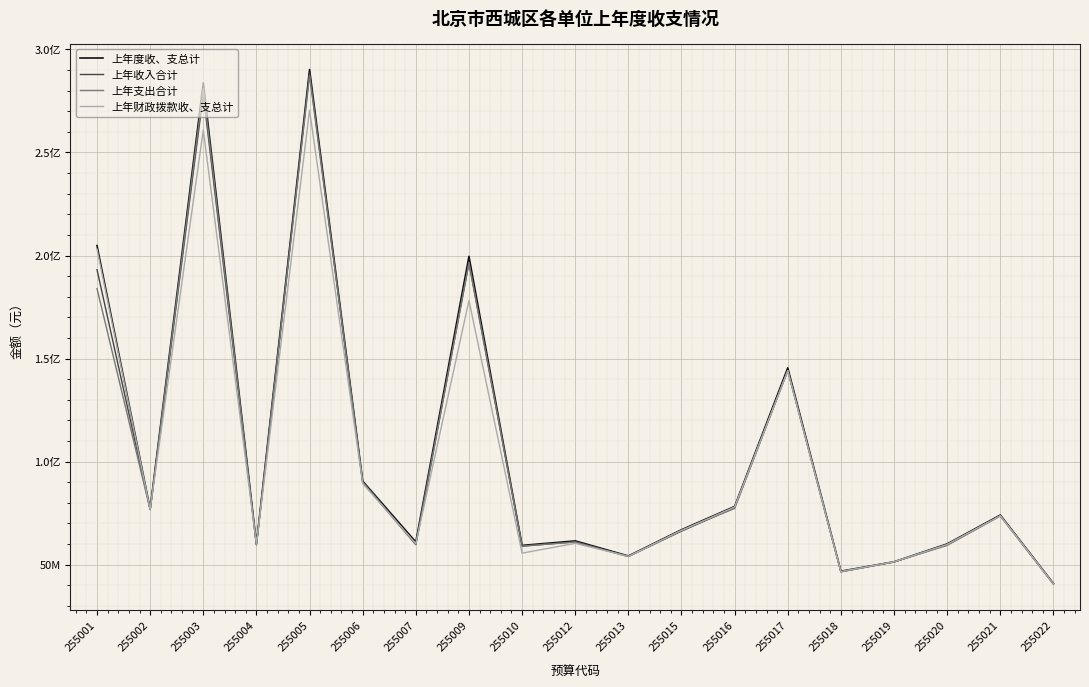

Is this an area chart (filled region under the line)?

No